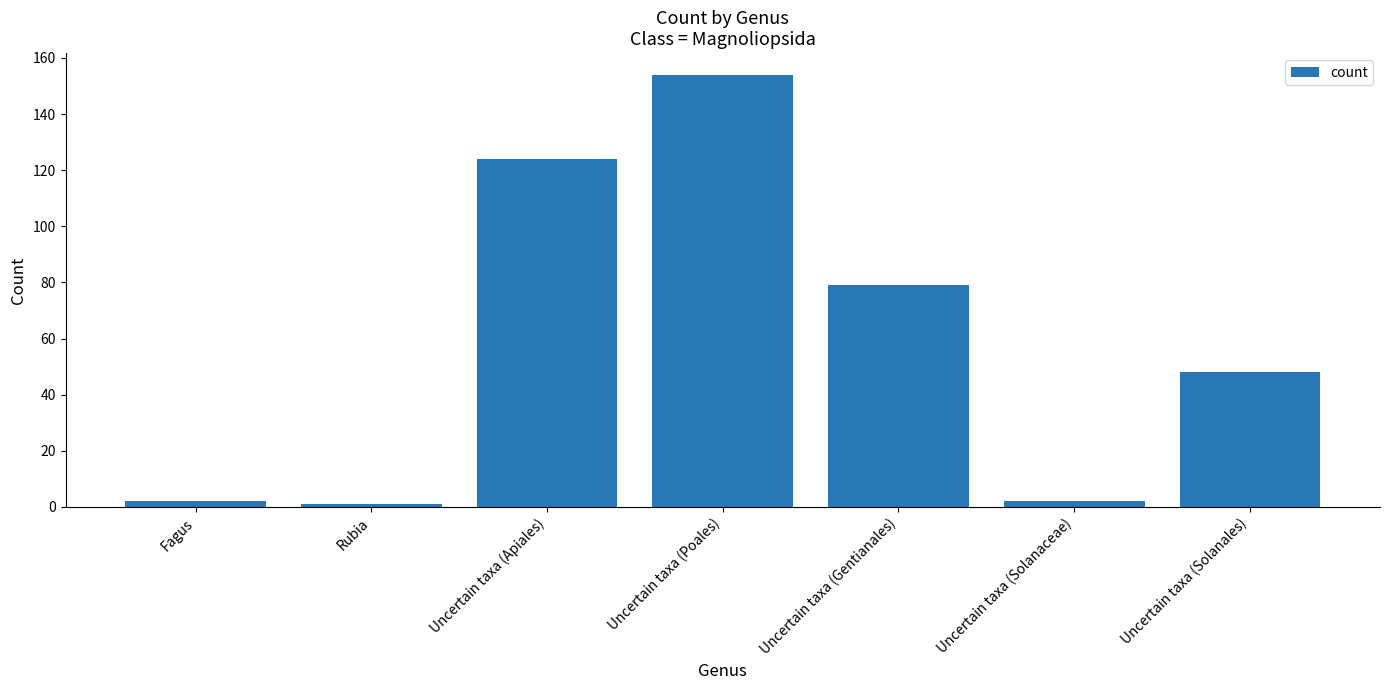

What is the difference between the second highest and second lowest values?

122